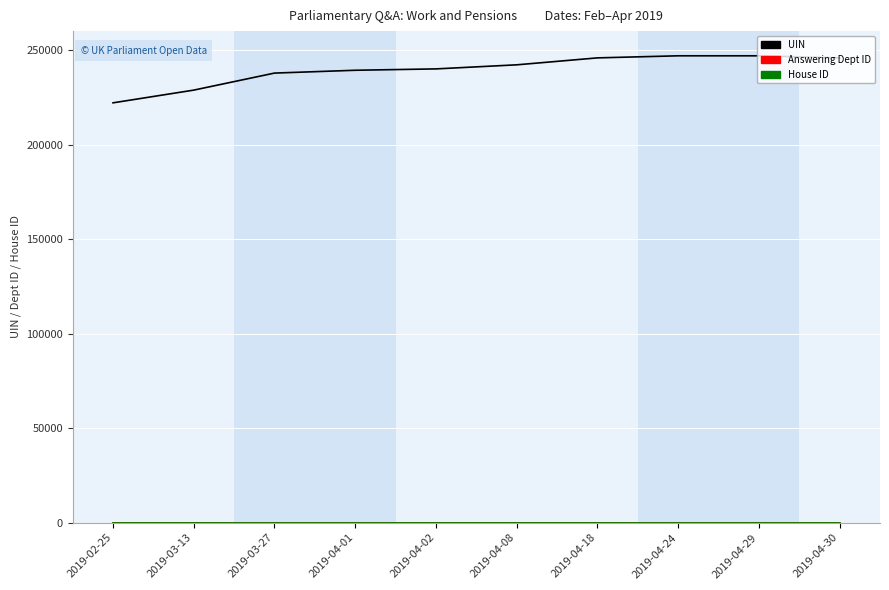

Which series has the largest range (max minus min)?

UIN